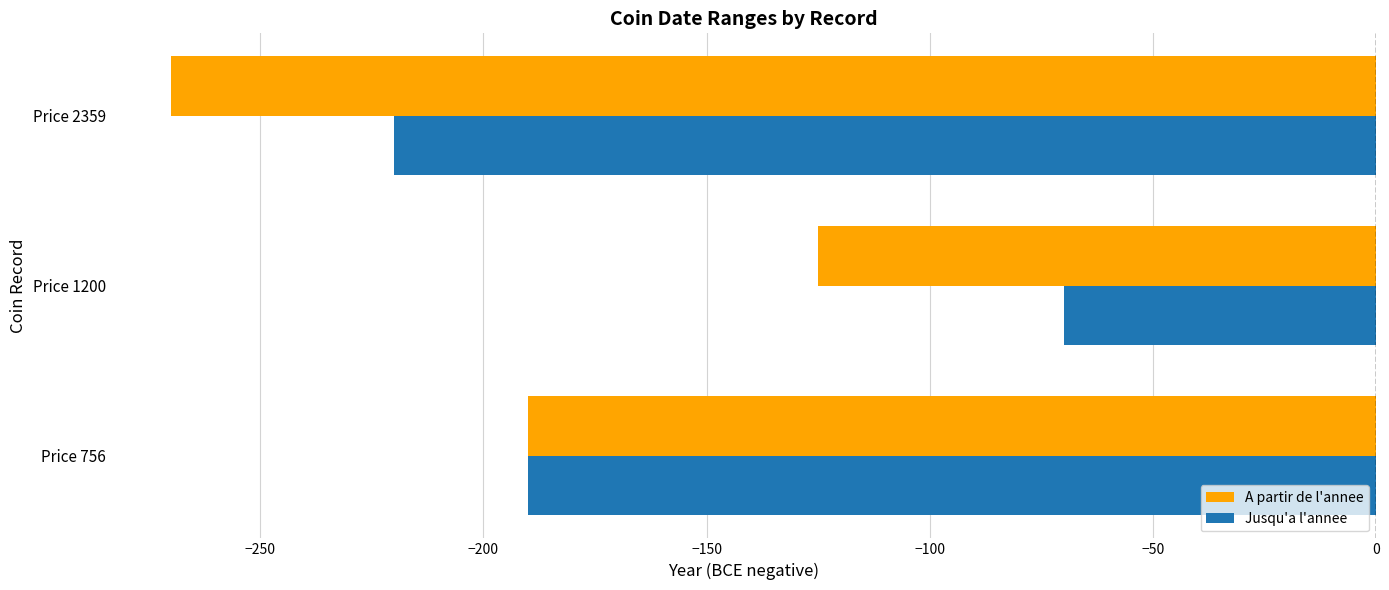

What is the highest value of the Jusqu'a l'annee series?

-70